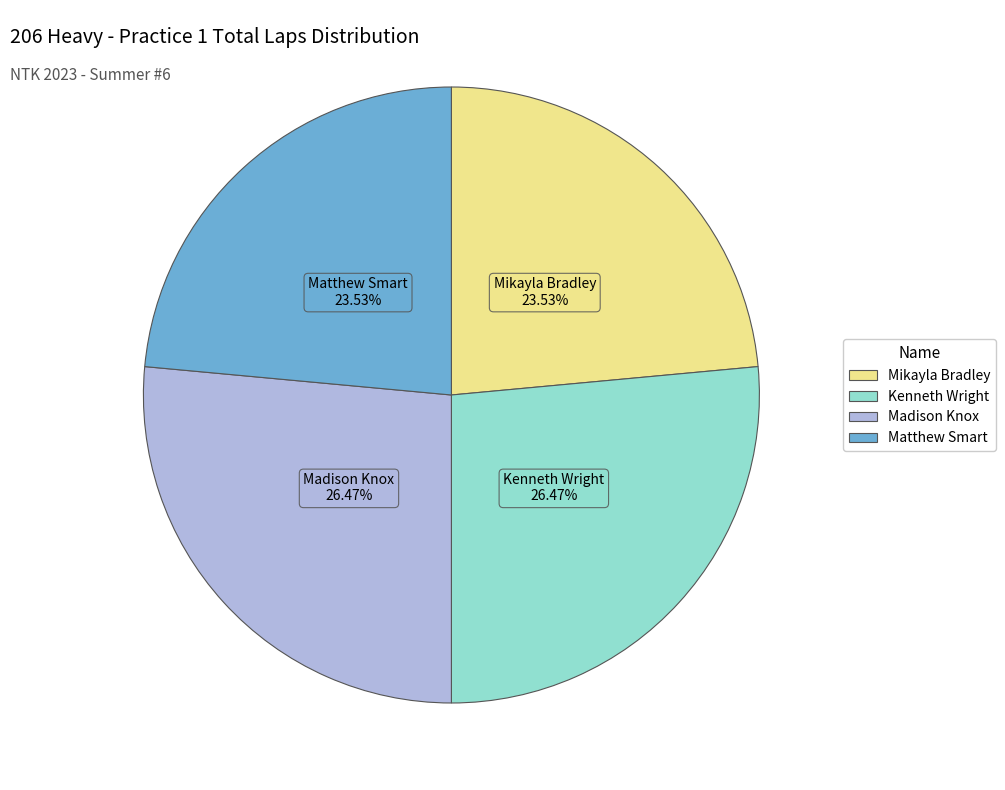

Count the number of slices in the pie.

4